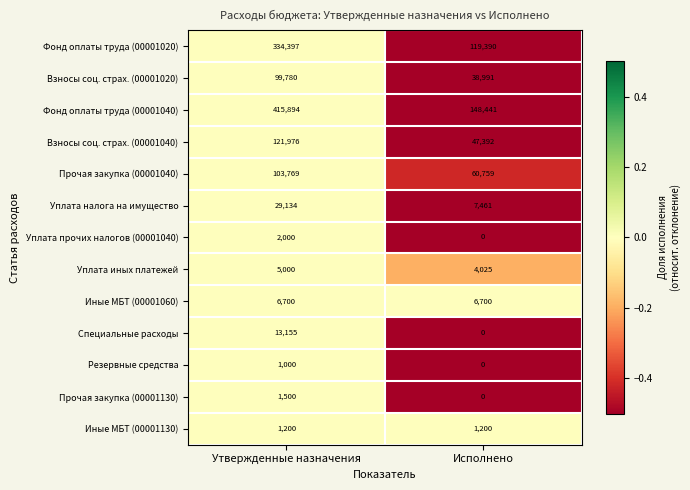

List the series in order of their peak value, lowest first.

Резервные средства, Иные МБТ (00001130), Прочая закупка (00001130), Уплата прочих налогов (00001040), Уплата иных платежей, Иные МБТ (00001060), Специальные расходы, Уплата налога на имущество, Взносы соц. страх. (00001020), Прочая закупка (00001040), Взносы соц. страх. (00001040), Фонд оплаты труда (00001020), Фонд оплаты труда (00001040)